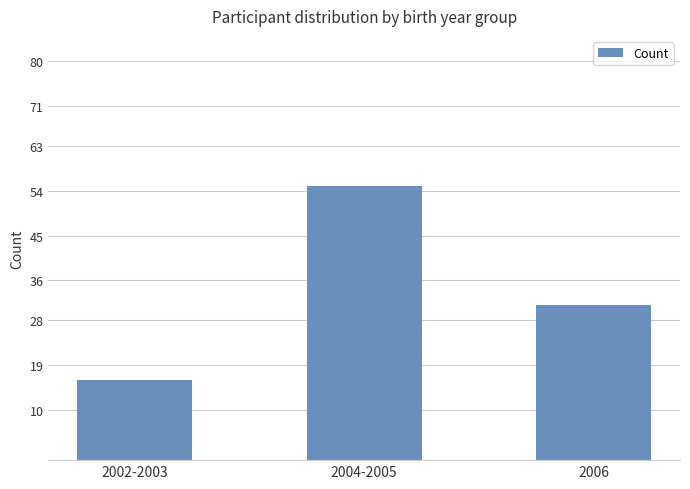

What is the value of the 1st bar from the left?

16